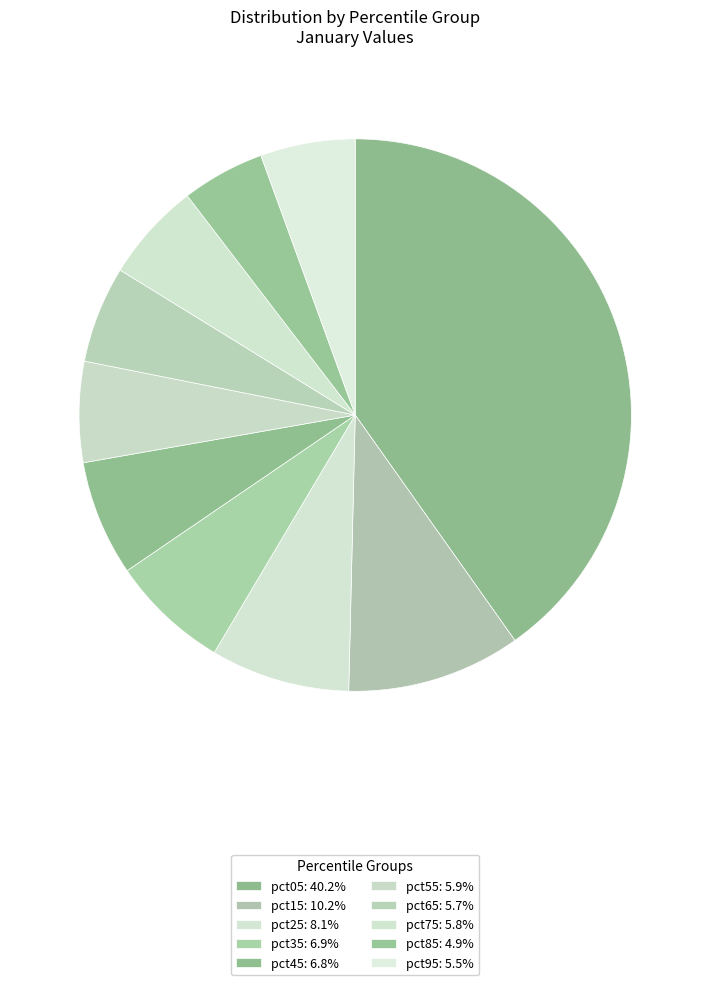

To the nearest percent, what is the difference between the largest and smallest slice percentages?

35%